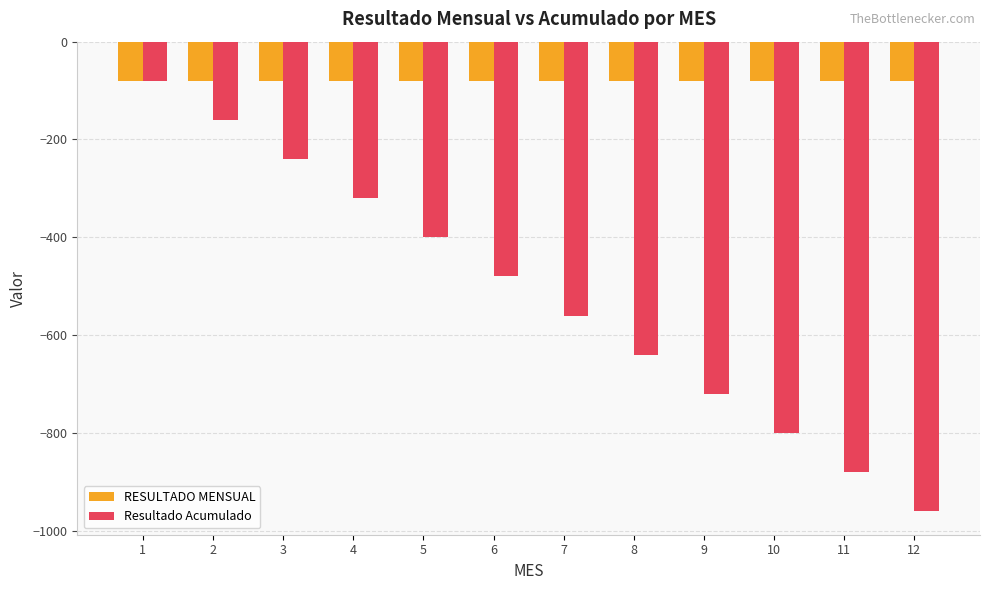

Reading left to right, extract all data points from this chart.

RESULTADO MENSUAL: -80	-80	-80	-80	-80	-80	-80	-80	-80	-80	-80	-80
Resultado Acumulado: -80	-160	-240	-320	-400	-480	-560	-640	-720	-800	-880	-960